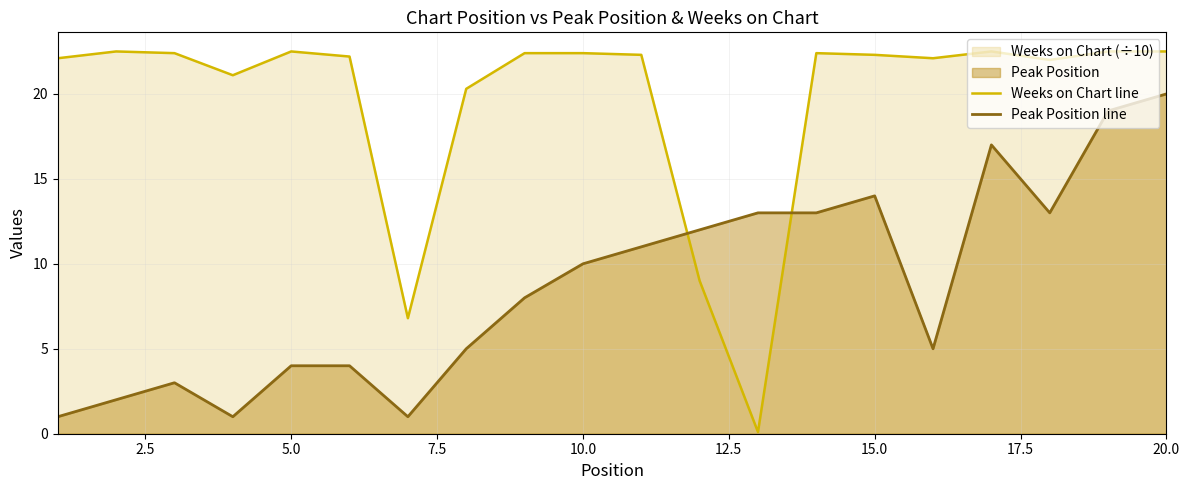

Is it true that Peak Position line equals 10.0 at 10.0?

True